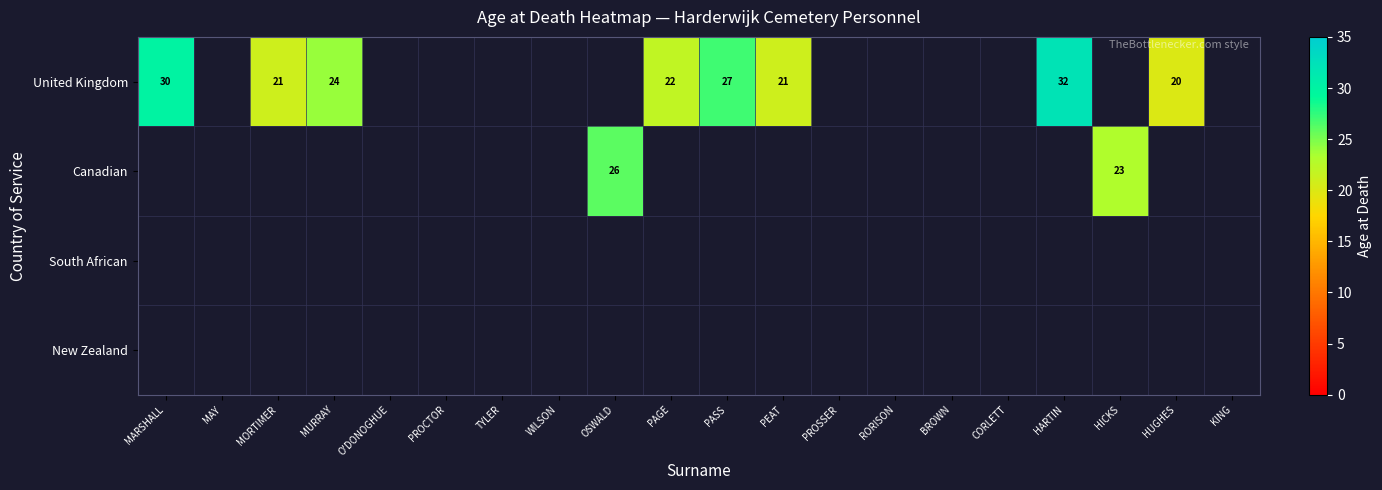

The value of United Kingdom at MARSHALL is 30. True or false?

True